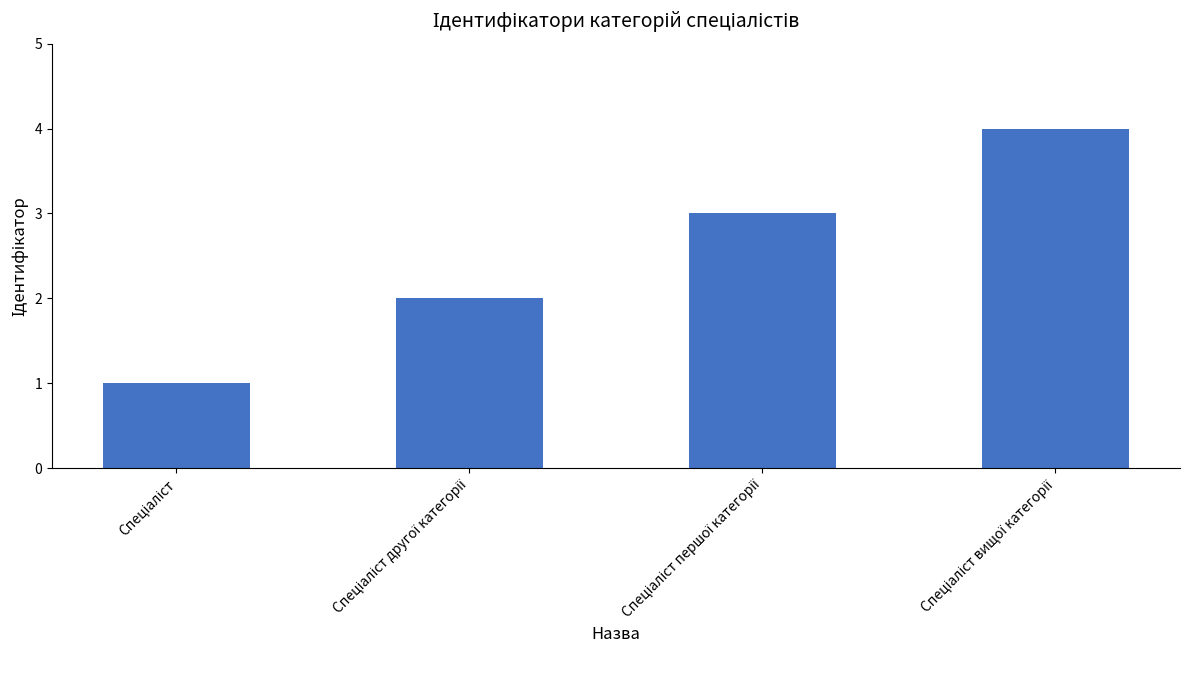

What is the maximum value shown in the chart?

4